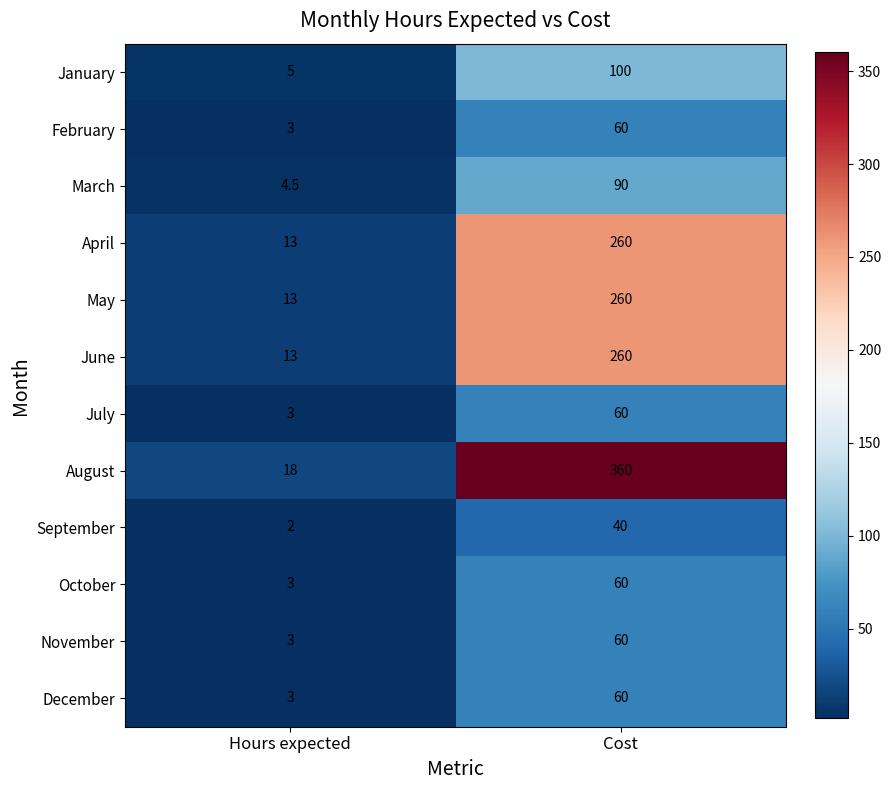

Which label corresponds to the smallest value in the chart?

Hours expected